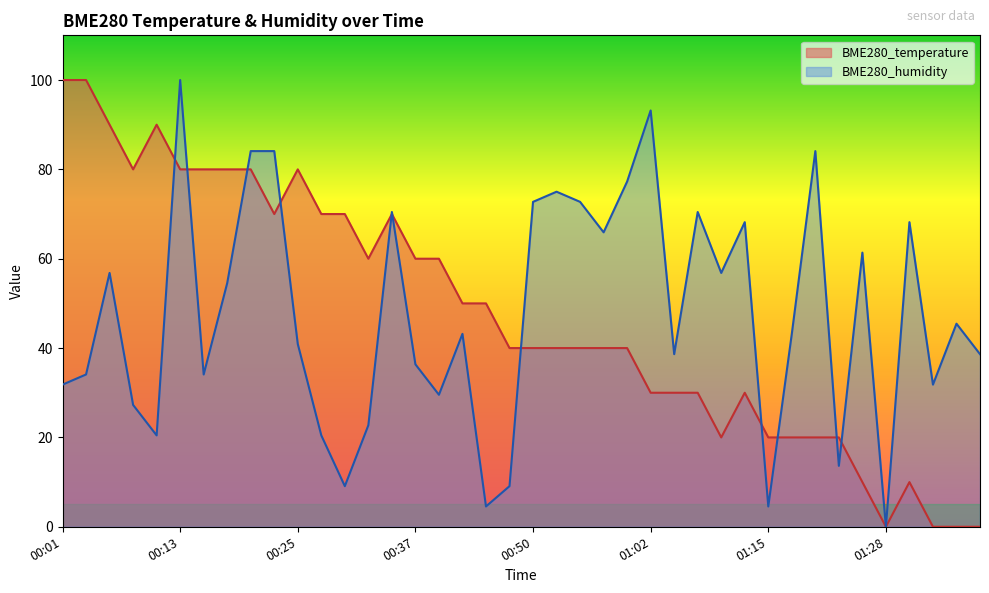

What is the sum of all BME280_humidity values?

1895.5